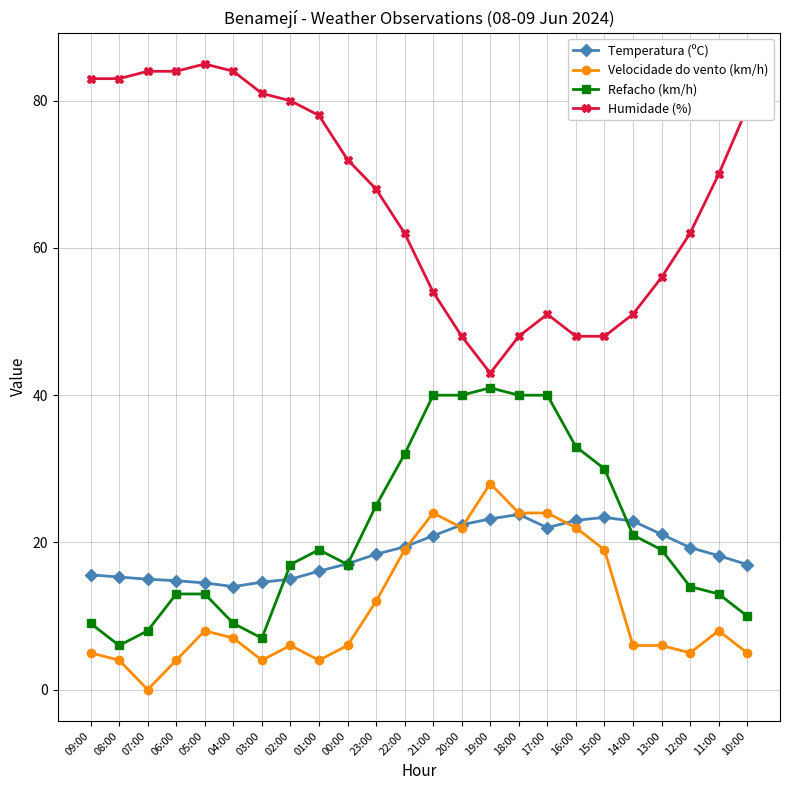

Which series has the largest total across all categories?

Humidade (%)